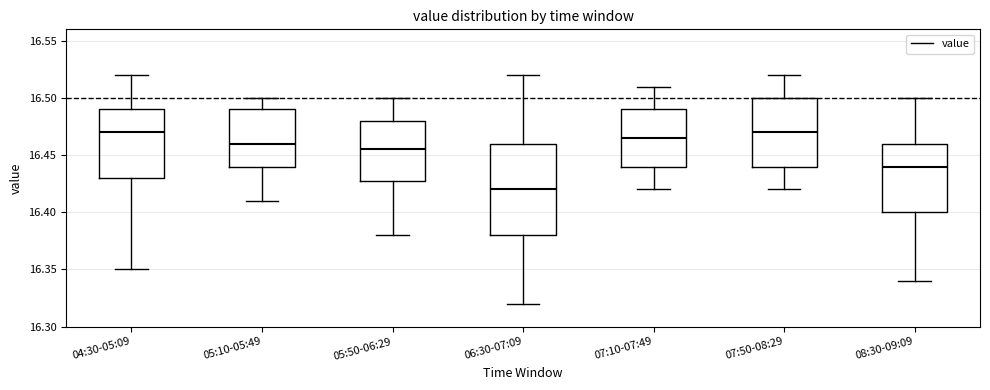

Which box's median line is the lowest?

06:30-07:09